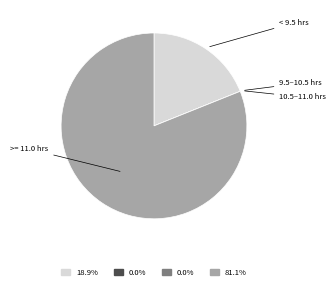

Is there any slice that represents more than half of the pie?

Yes